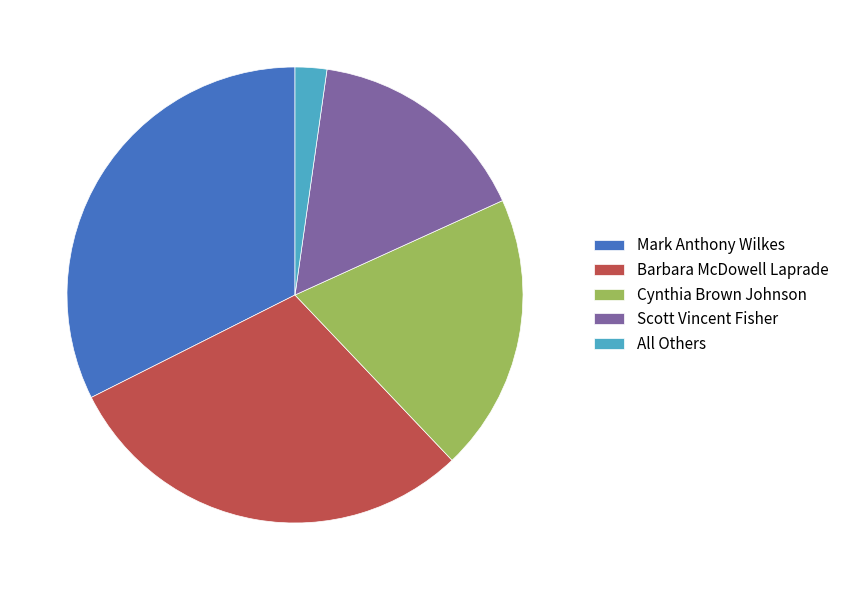

Rank the categories by value from highest to lowest.

Mark Anthony Wilkes, Barbara McDowell Laprade, Cynthia Brown Johnson, Scott Vincent Fisher, All Others